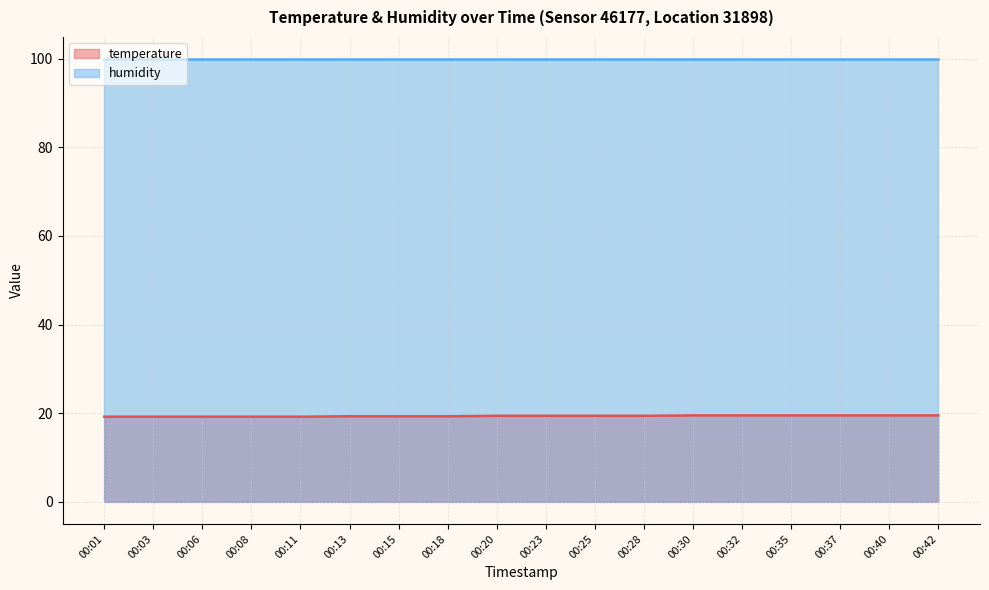

The value at 00:37 is 9.6. True or false?

False